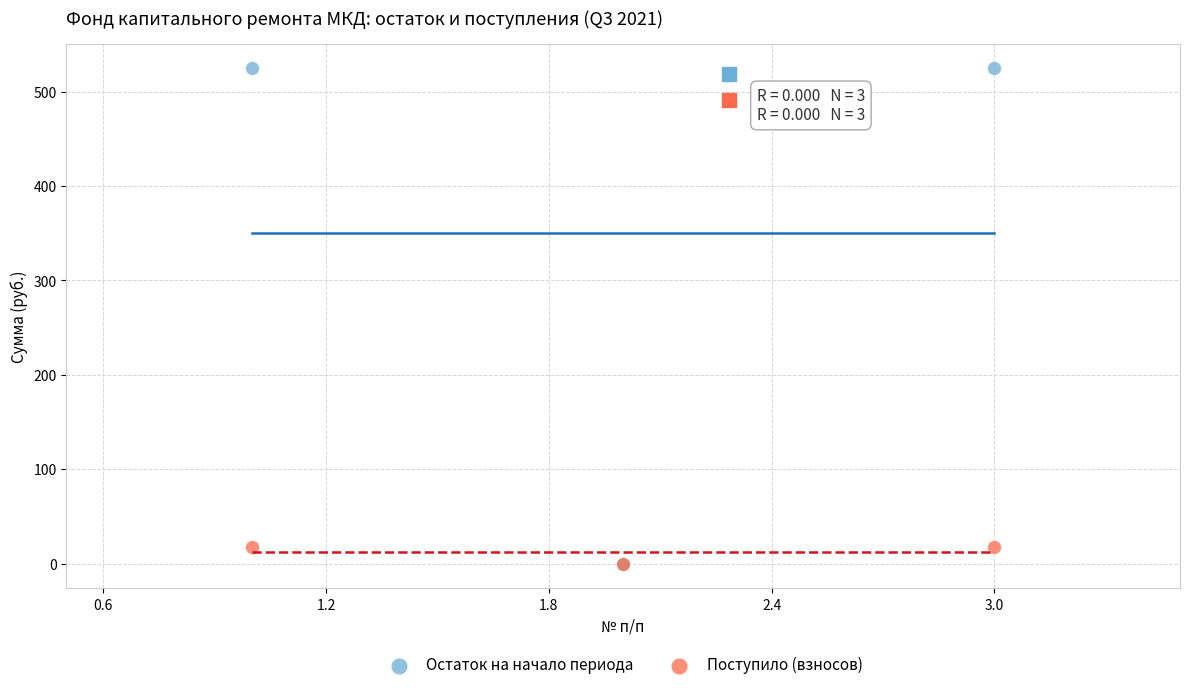

Which series has the largest Y range (max minus min)?

Остаток на начало периода